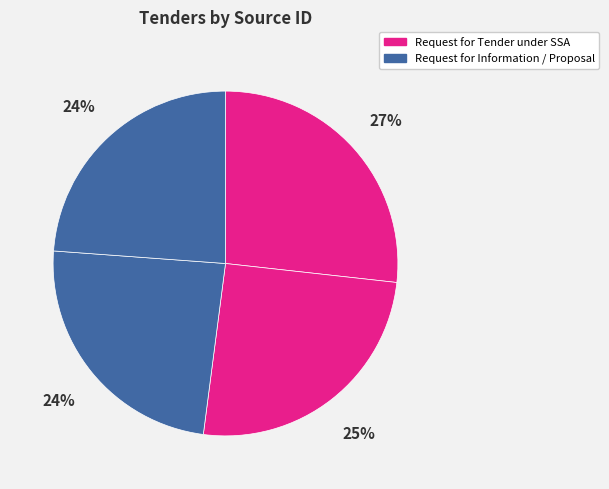

How many segments does this pie chart have?

4